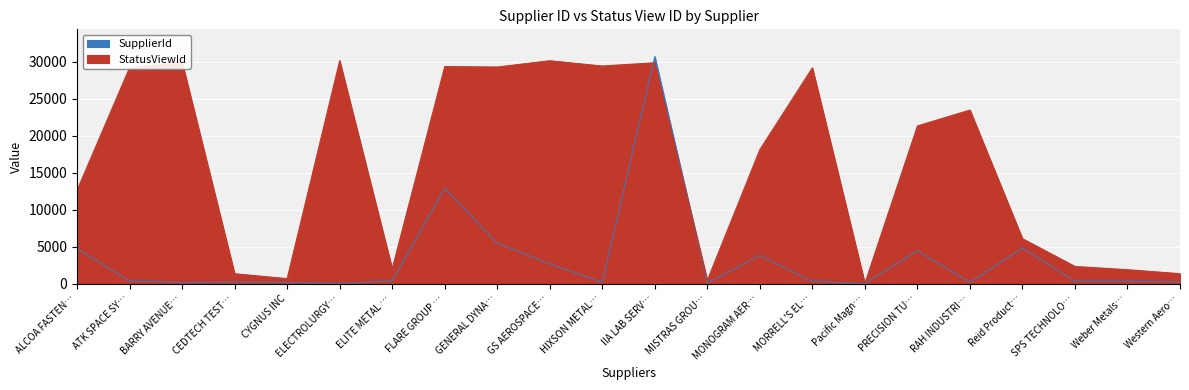

What value does the SupplierId series have at Pacific Magn…?

27